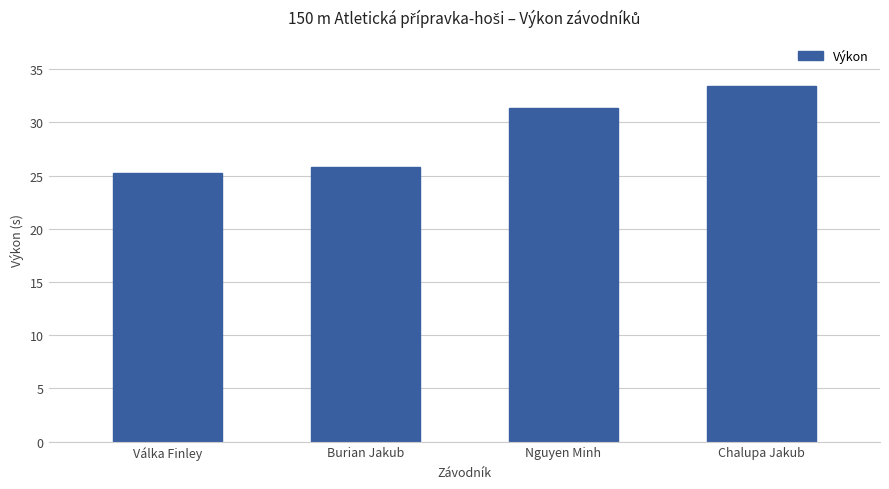

What is the minimum value shown in the chart?

25.3